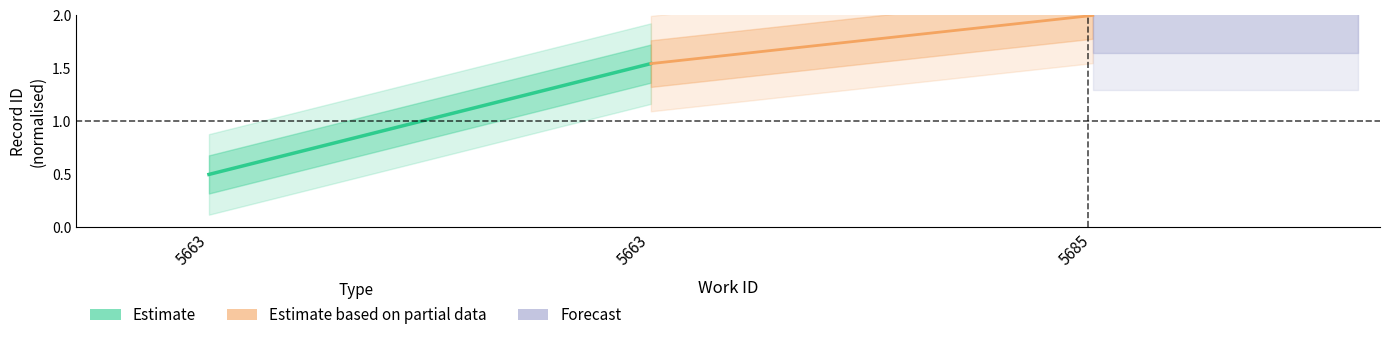

True or false: Estimate has a value of 0.5 at 5663.

True